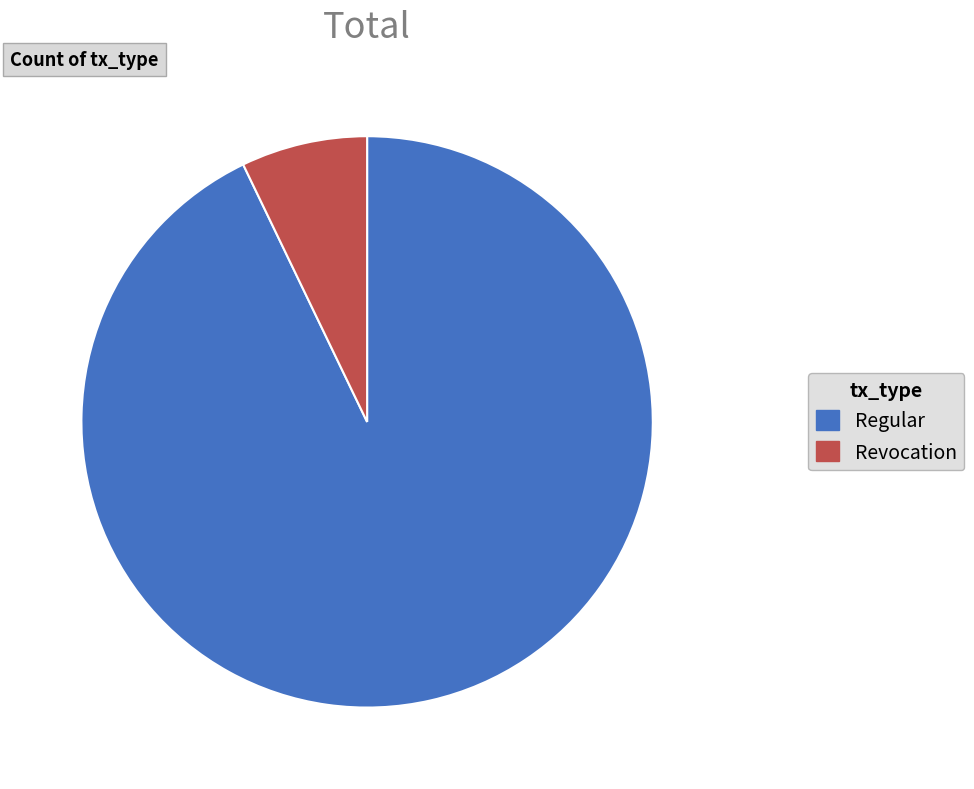

Is Revocation the majority of the pie?

No